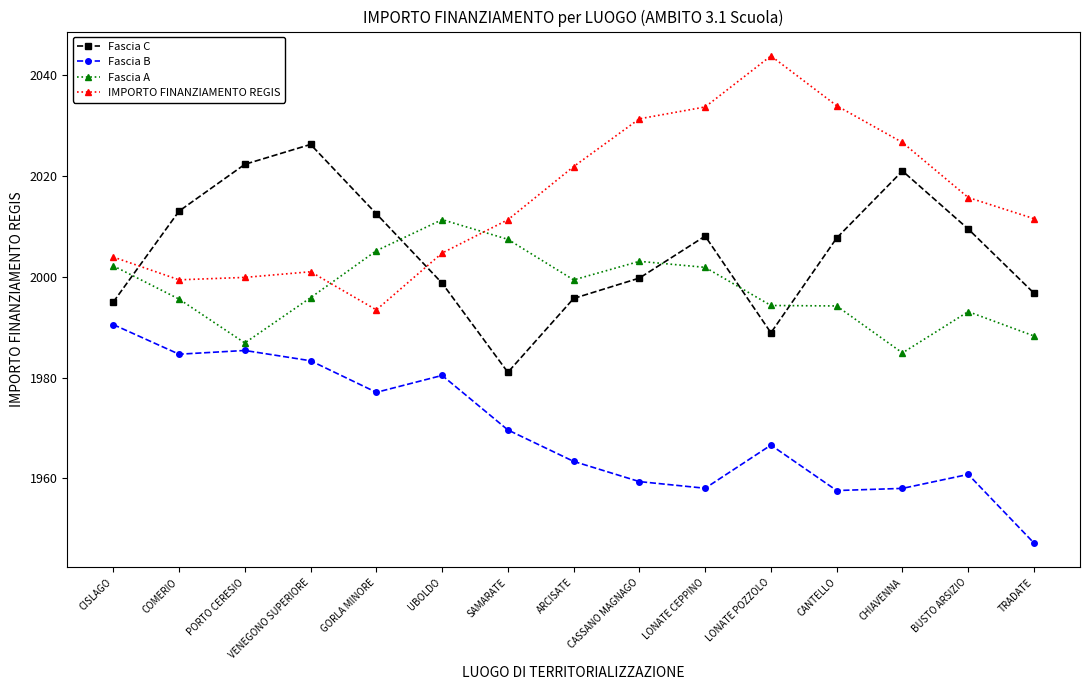

True or false: IMPORTO FINANZIAMENTO REGIS has more than 2 interior local peaks.

False